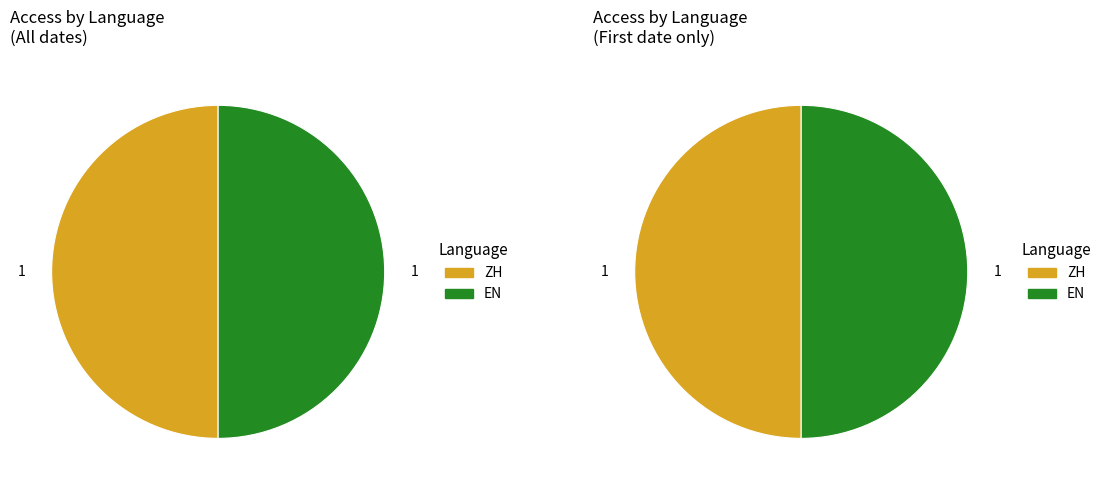

The 9 slice represents 12% of the pie. True or false?

False